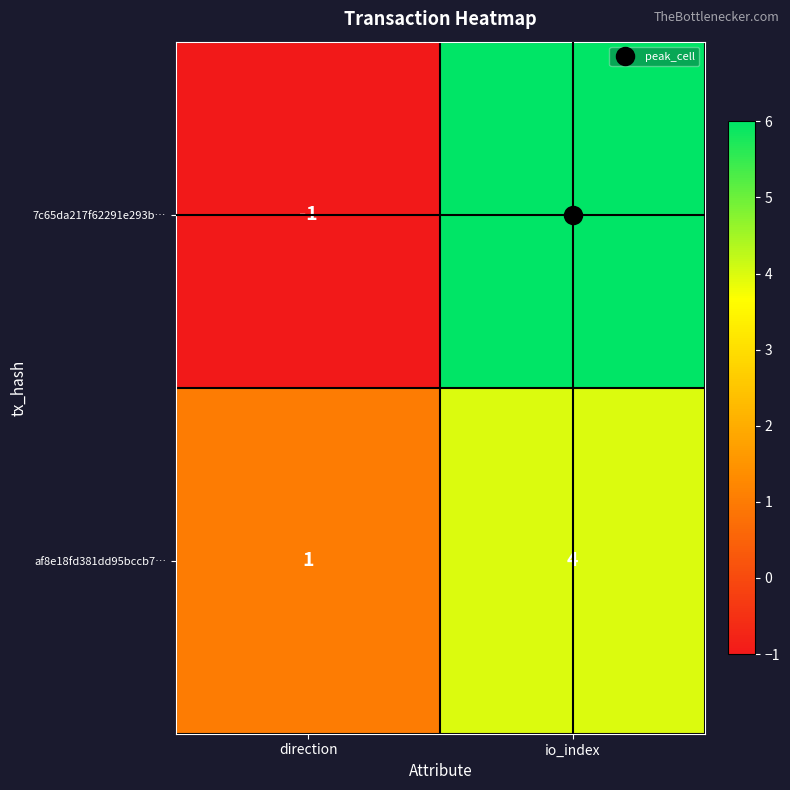

Which series has the widest spread of values?

7c65da217f62291e293b…